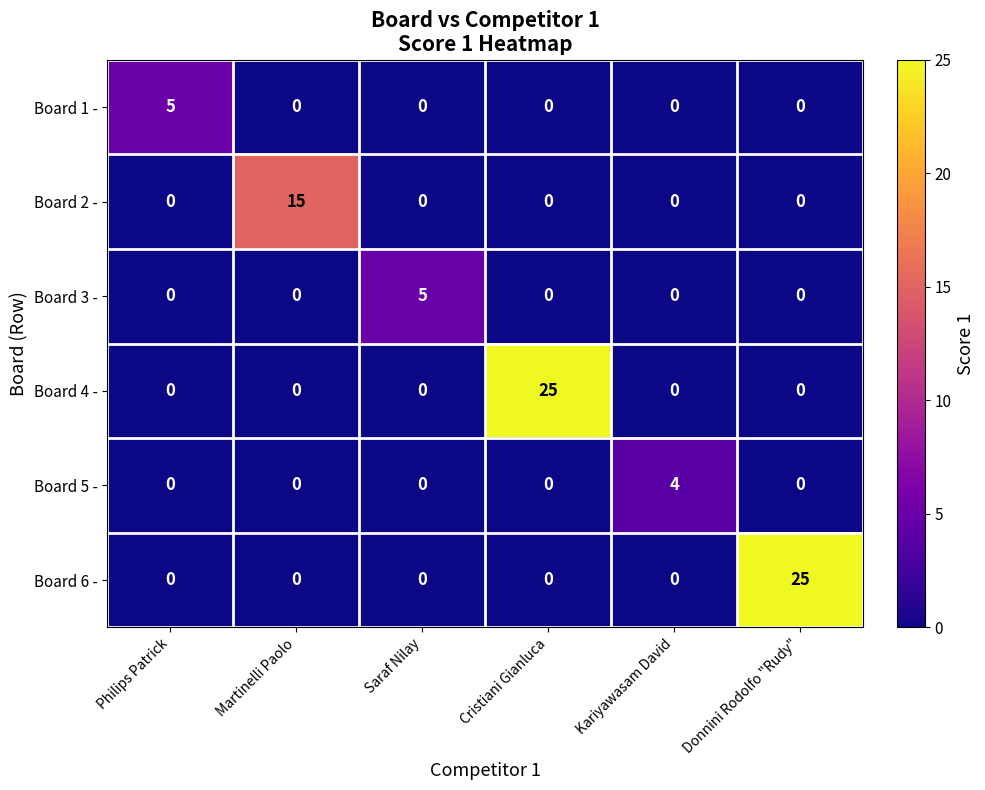

At which label does Board 2 - reach its peak?

Martinelli Paolo